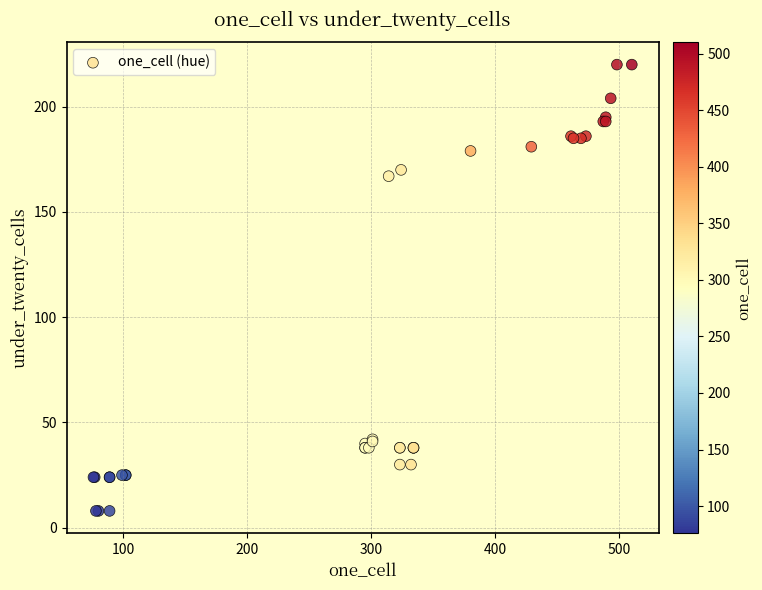

What Y value in the scatter plot is closest to 114?

167